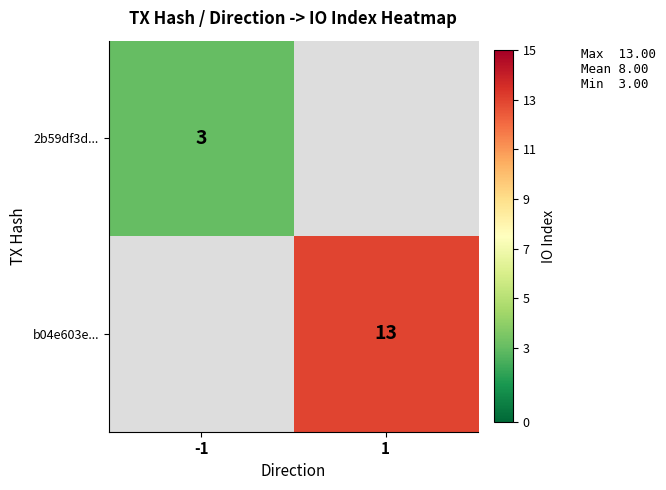

The value of b04e603e... at 1 is 18. True or false?

False